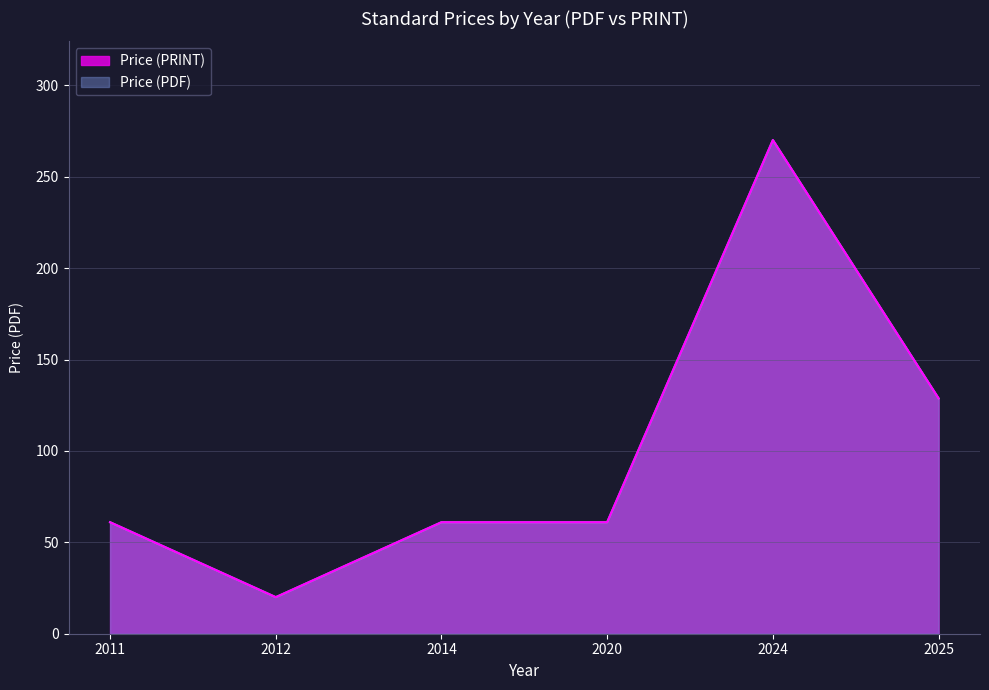

Rank the series by their maximum value, from highest to lowest.

Price (PDF), Price (PRINT)